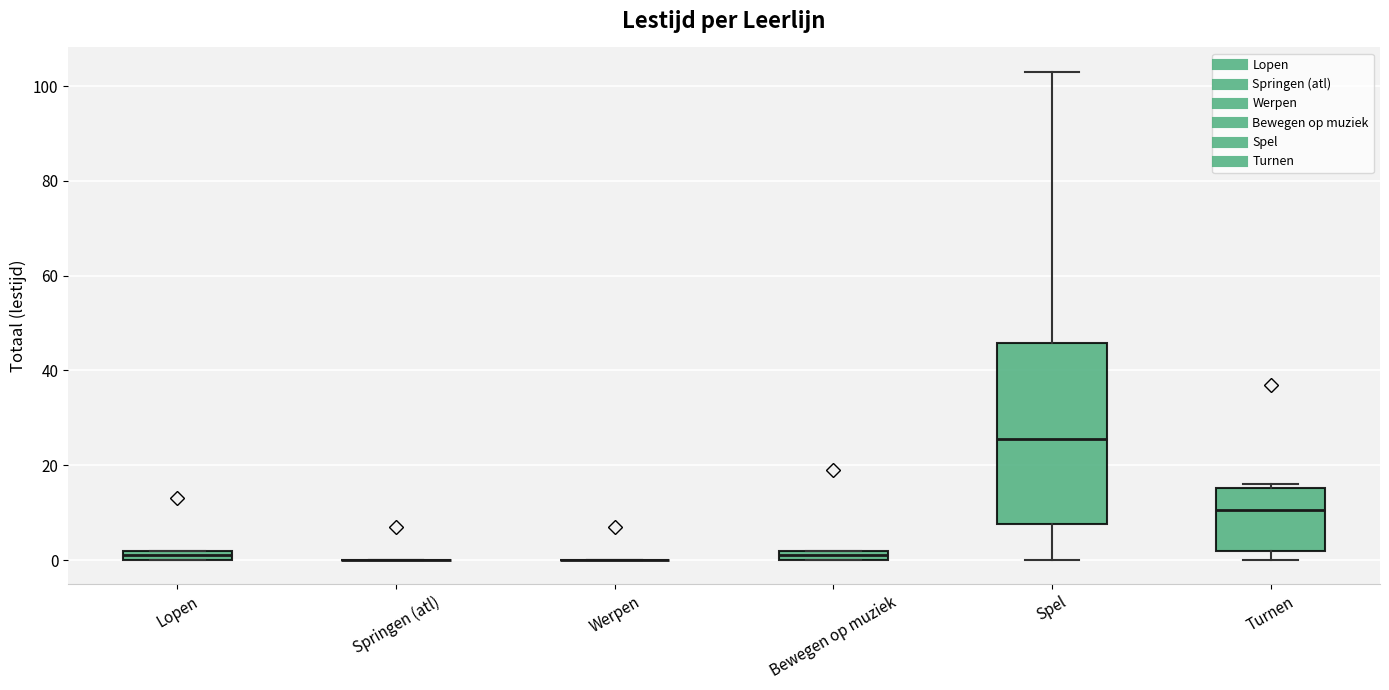

Where is the lower edge of the box for Bewegen op muziek on the y-axis? The values are not printed on the chart, so give them approximately, as read against the axis.

0